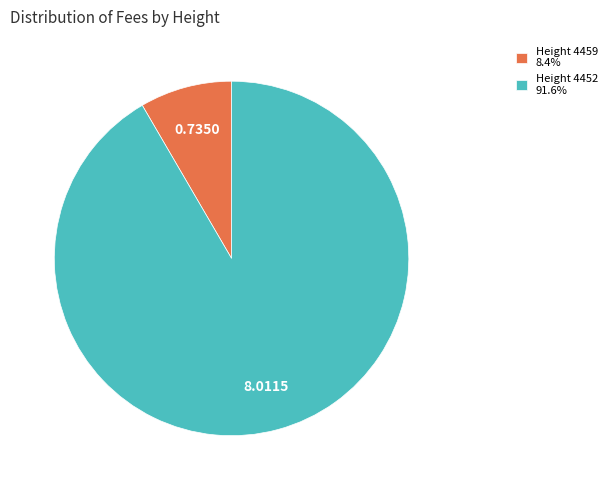

Combined, do Height 4452 91.6% and Height 4459 8.4% account for over 50%?

Yes